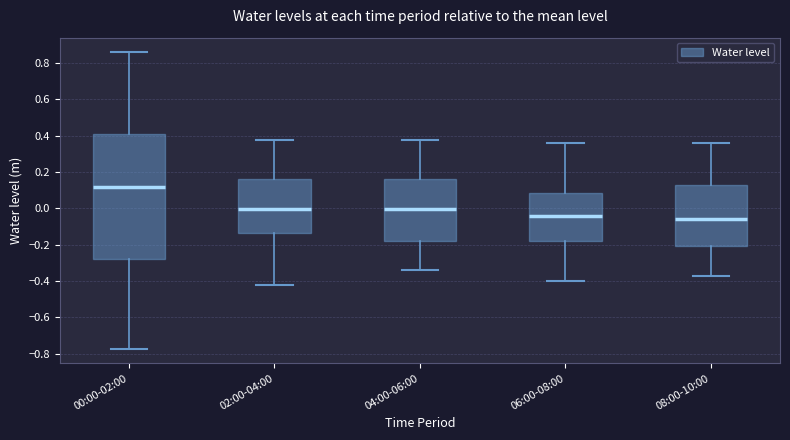

Reading left to right, transcribe this box plot: for each box, give where its median line is, the range the box spans, and where its two whiskers end, as read against the y-axis. The values are not printed on the chart, so give them approximately, as read against the axis.

00:00-02:00: median 0.12, box -0.28 to 0.40, whiskers -0.78 to 0.86
02:00-04:00: median 0.00, box -0.14 to 0.16, whiskers -0.42 to 0.38
04:00-06:00: median 0.00, box -0.18 to 0.16, whiskers -0.34 to 0.38
06:00-08:00: median -0.04, box -0.18 to 0.08, whiskers -0.40 to 0.36
08:00-10:00: median -0.06, box -0.20 to 0.12, whiskers -0.38 to 0.36